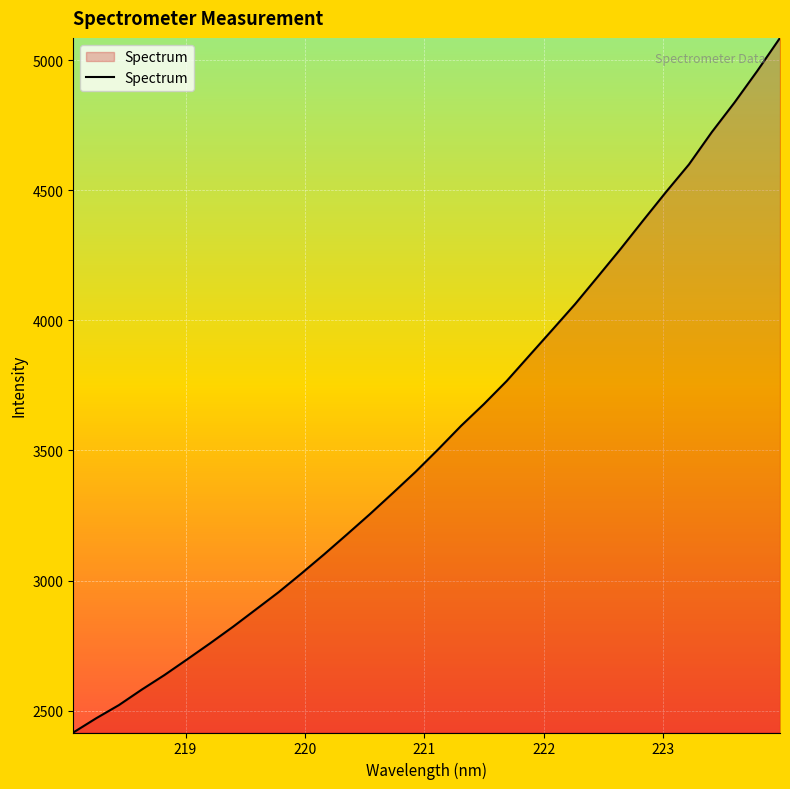

What is the difference between the maximum and minimum values?

2669.4